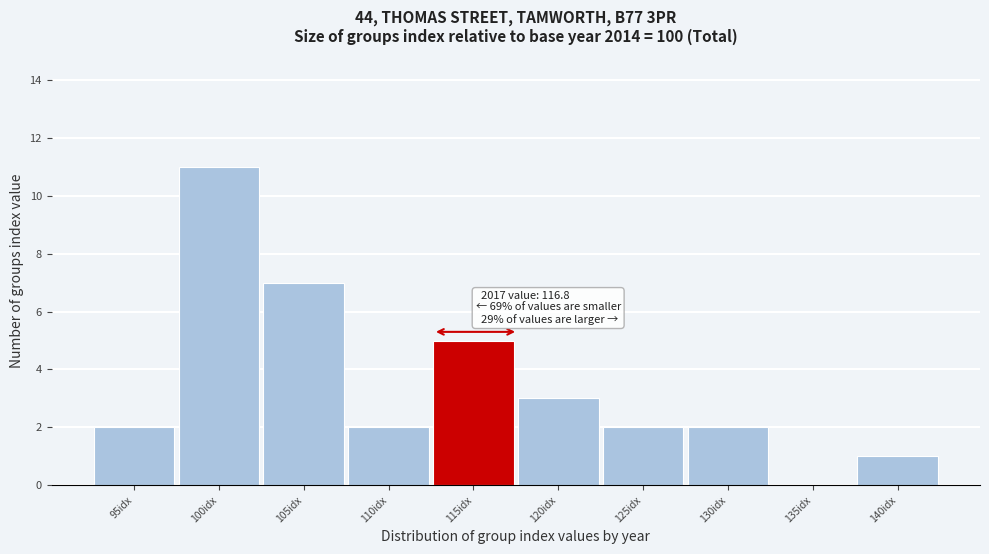

Reading left to right, extract all data points from this chart.

95idx=2	100idx=11	105idx=7	110idx=2	115idx=5	120idx=3	125idx=2	130idx=2	135idx=0	140idx=1